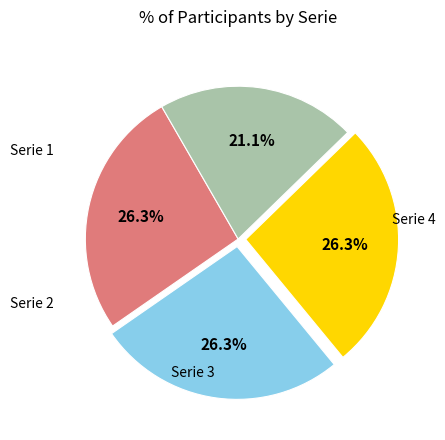

Is there any slice that represents more than half of the pie?

No